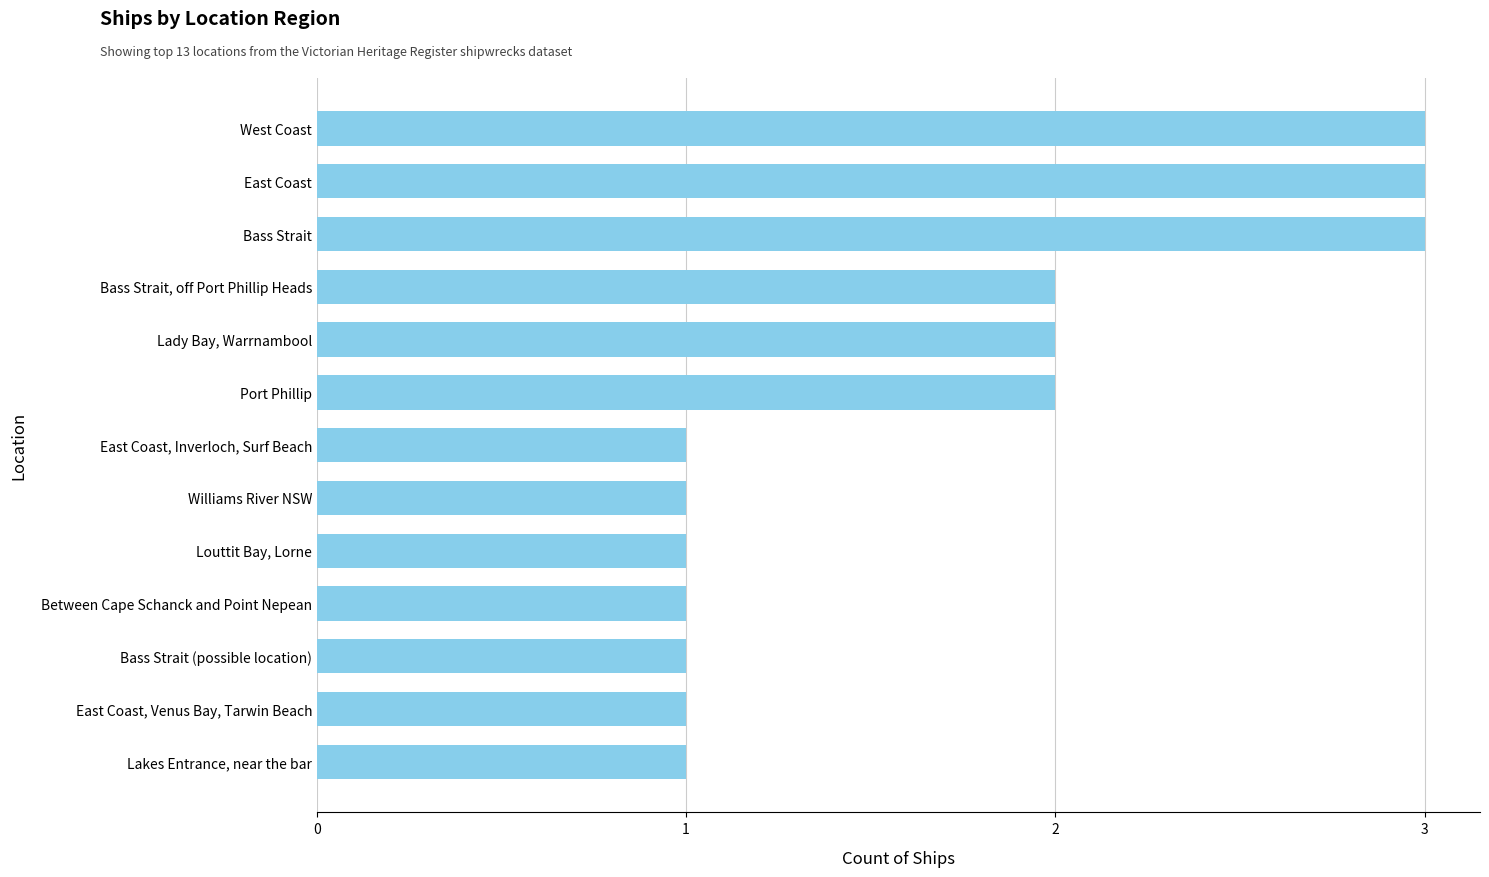

The chart shows a value of 1 at Bass Strait (possible location). True or false?

True